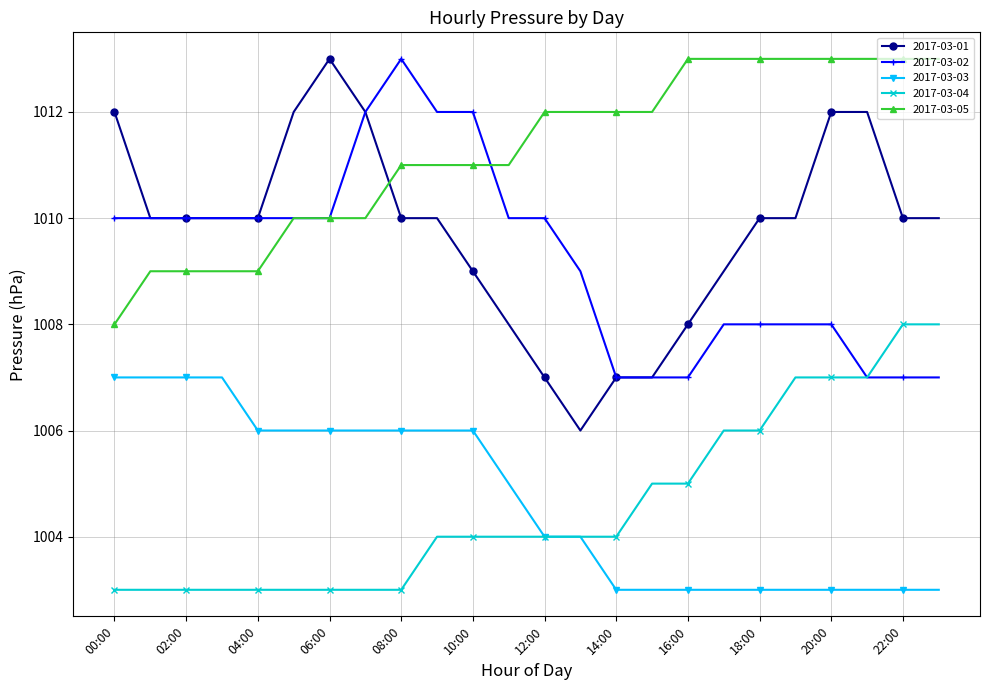

How many times do 2017-03-05 and 2017-03-01 cross each other?

1